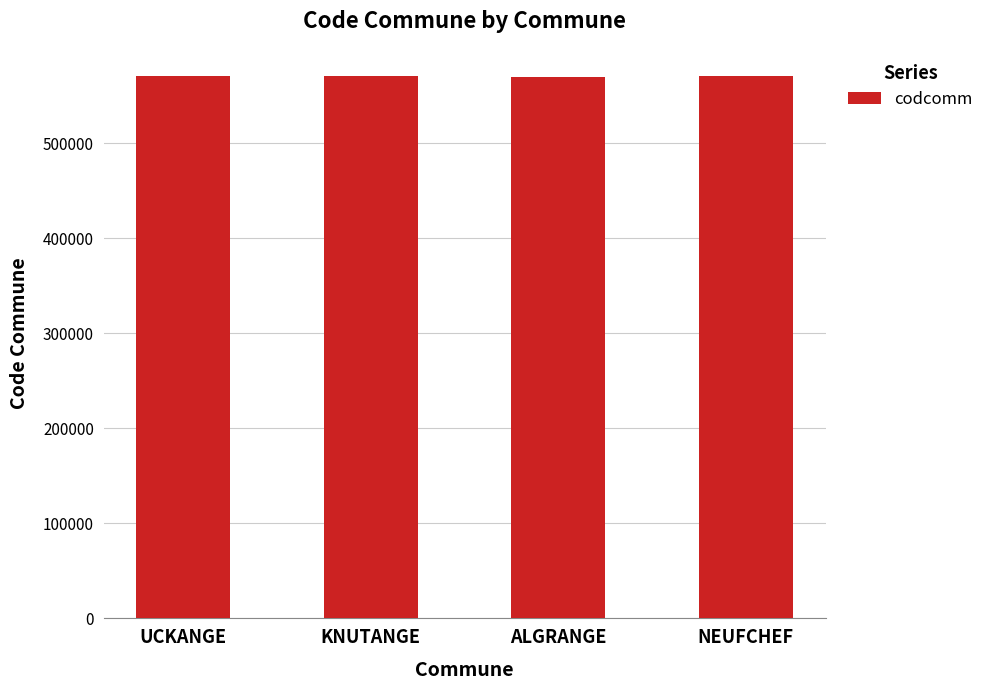

What is the greatest value displayed?

570683